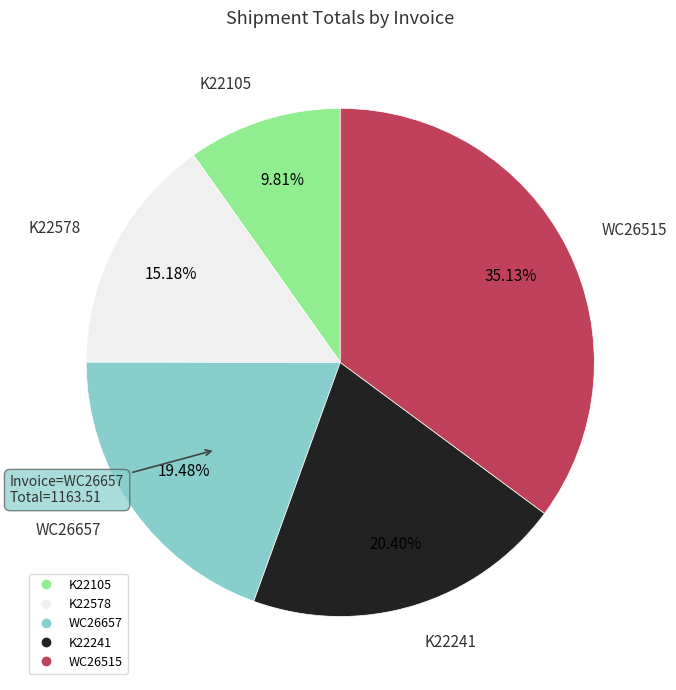

To the nearest percent, what is the difference between the largest and smallest slice percentages?

25%